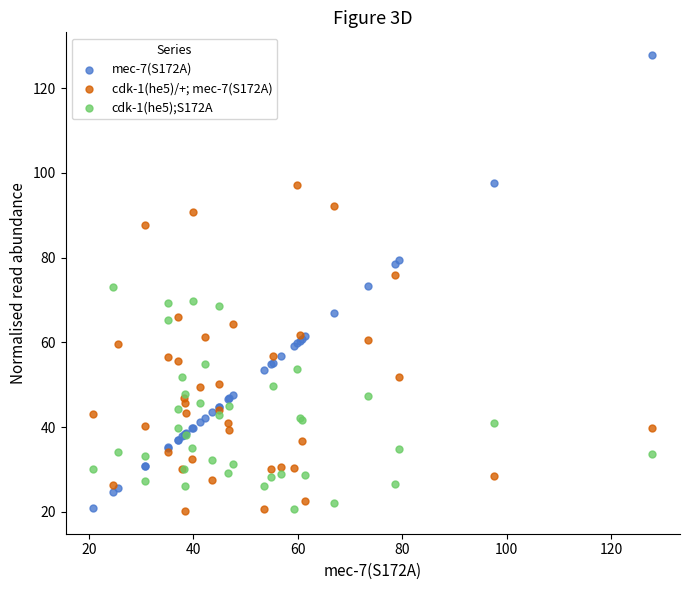

What is the X range (max minus min) for the scatter plot?

107.0